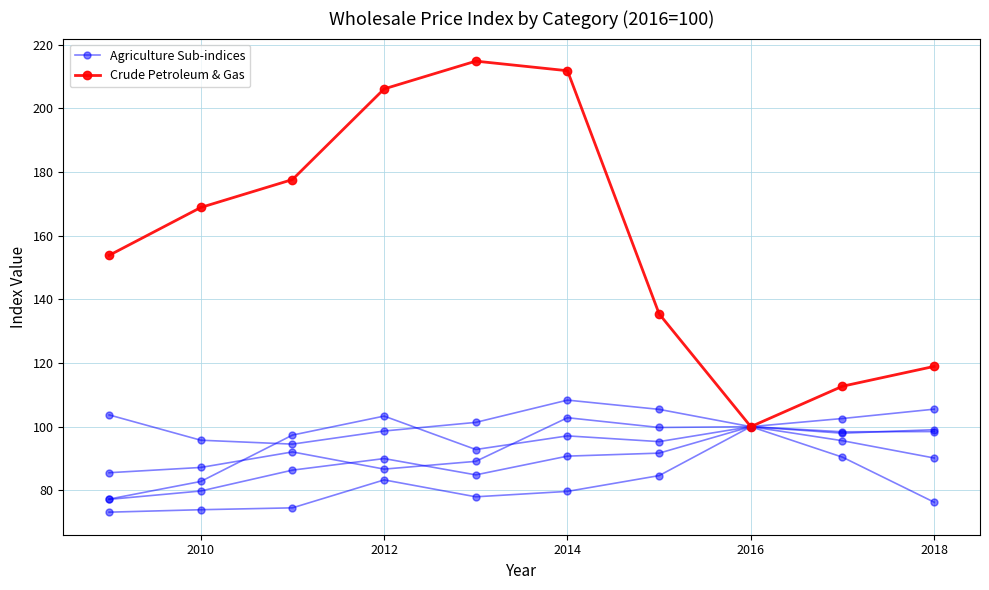

Is it true that Farm Products equals 35.5 at 2012?

False